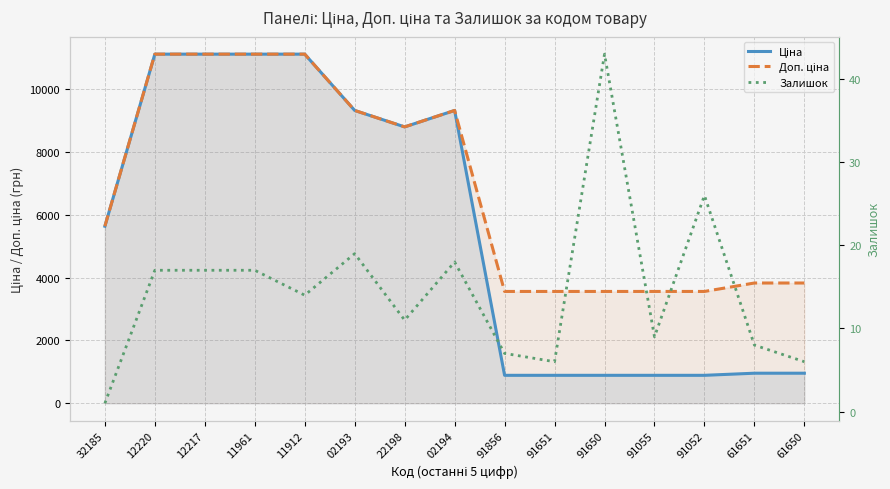

Is it true that Залишок equals 24.8 at 11961?

False